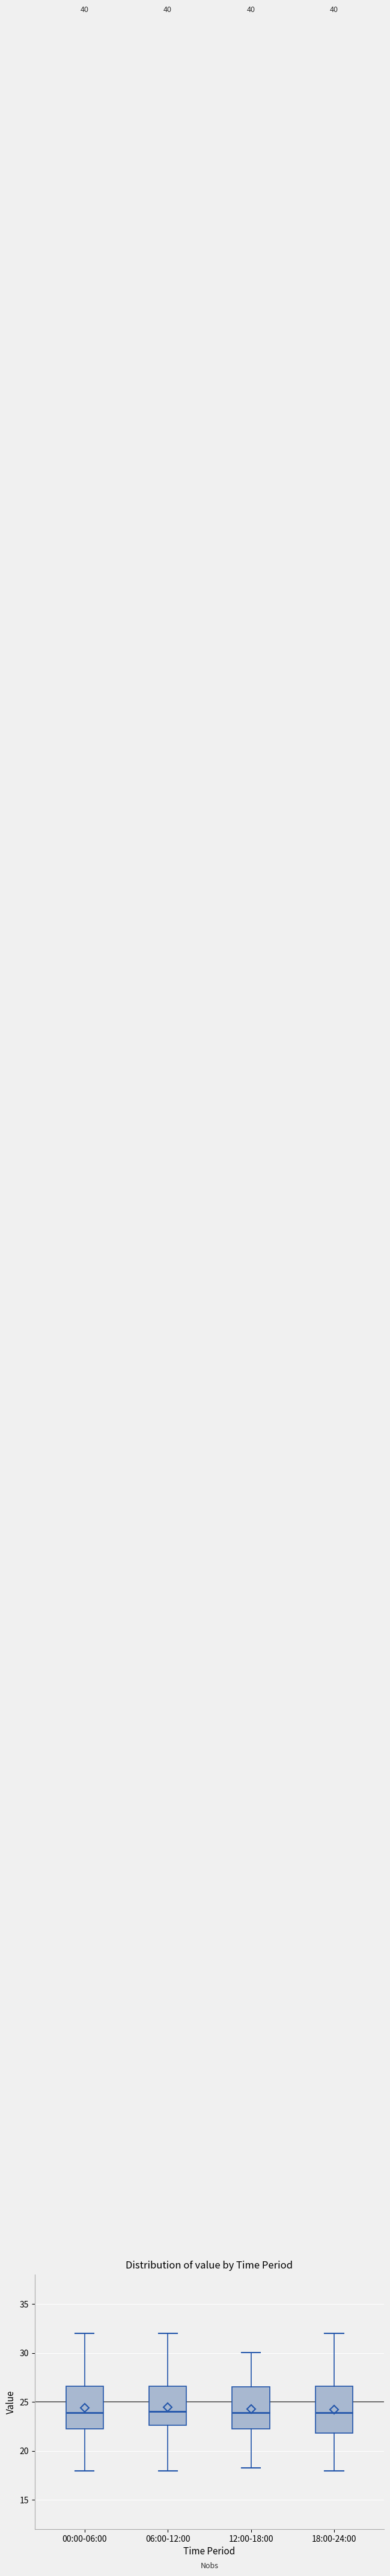

Reading left to right, transcribe this box plot: for each box, give where its median line is, the range the box spans, and where its two whiskers end, as read against the y-axis. The values are not printed on the chart, so give them approximately, as read against the axis.

00:00-06:00: median 24.0, box 22.5 to 26.5, whiskers 18.0 to 32.0
06:00-12:00: median 24.0, box 22.5 to 26.5, whiskers 18.0 to 32.0
12:00-18:00: median 24.0, box 22.5 to 26.5, whiskers 18.0 to 30.0
18:00-24:00: median 24.0, box 22.0 to 26.5, whiskers 18.0 to 32.0